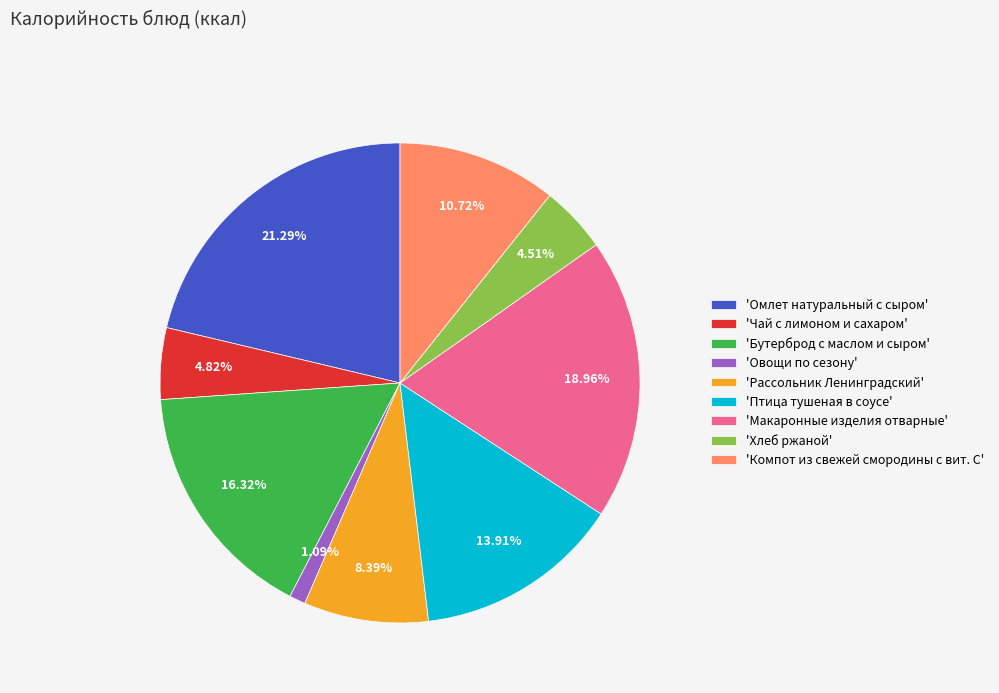

Which category has the smallest portion of the pie?

'Овощи по сезону'